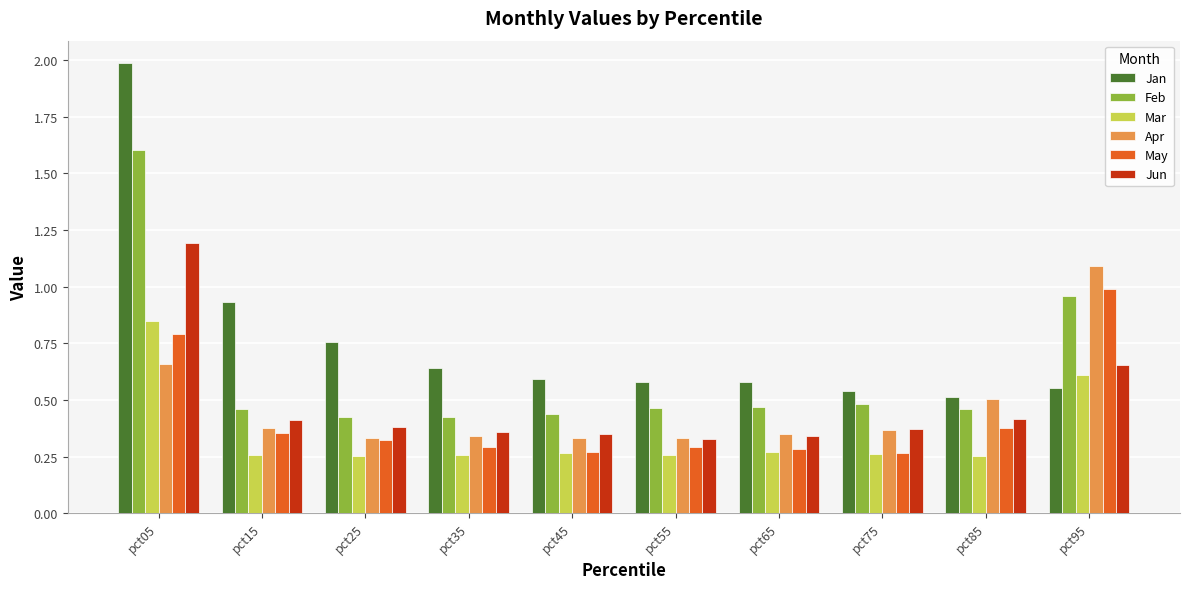

What is the total value across all series at pct25?

2.5